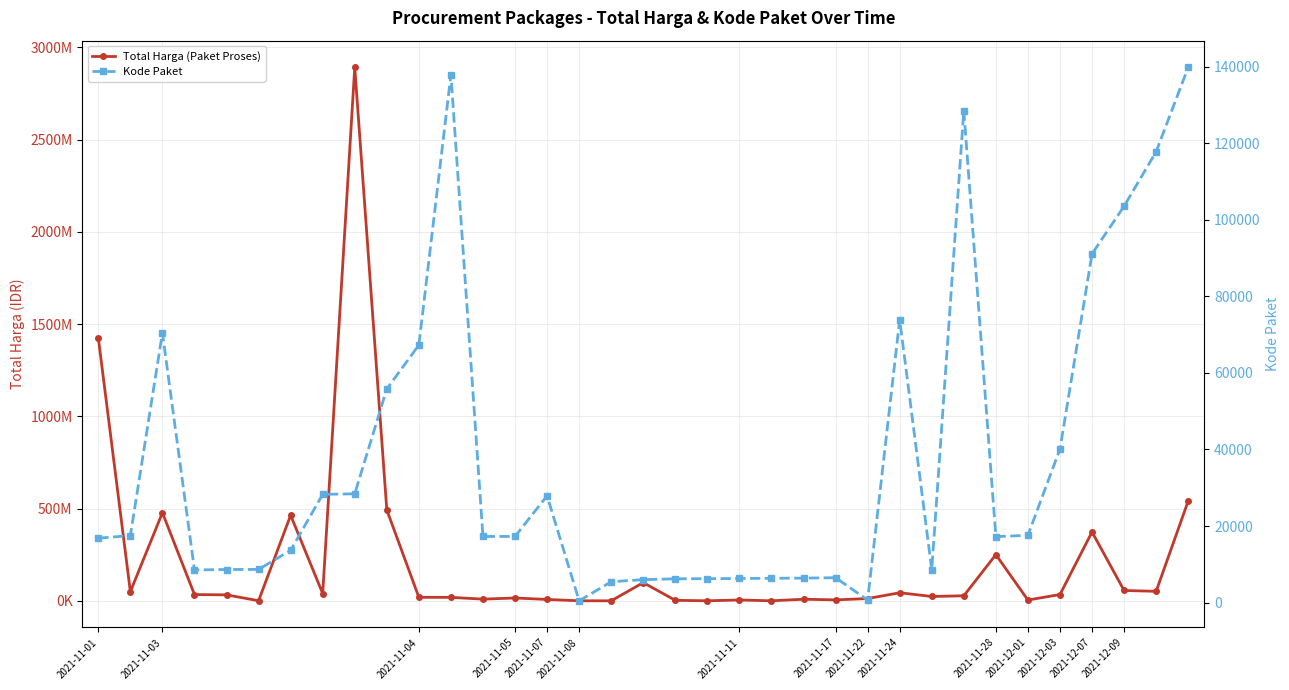

The Kode Paket series shows 12324 at 2021-11-17. True or false?

False